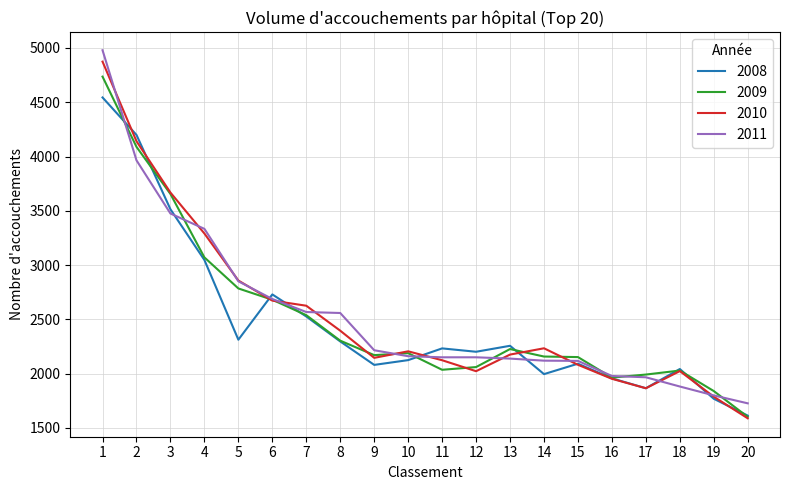

Where do 2010 and 2008 first cross each other?

1 and 2